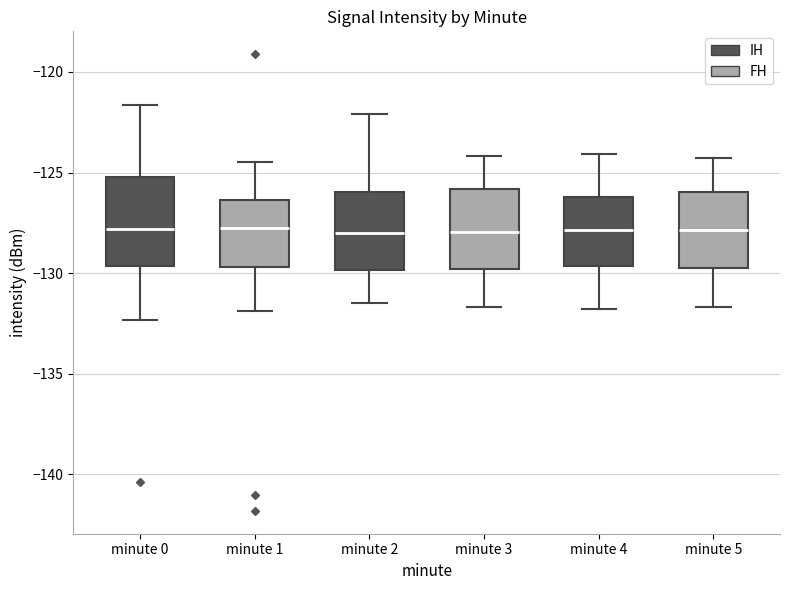

Where does the median line of the box for minute 5 sit on the y-axis? The values are not printed on the chart, so give them approximately, as read against the axis.

-128.0